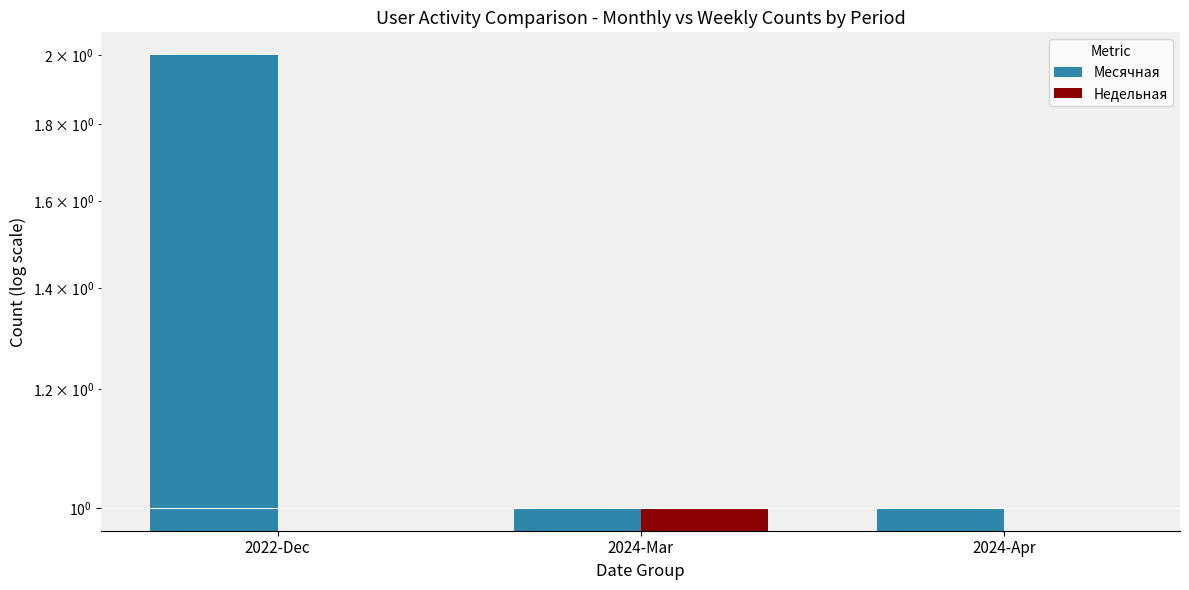

Rank the series at 2022-Dec from highest to lowest value.

Месячная, Недельная